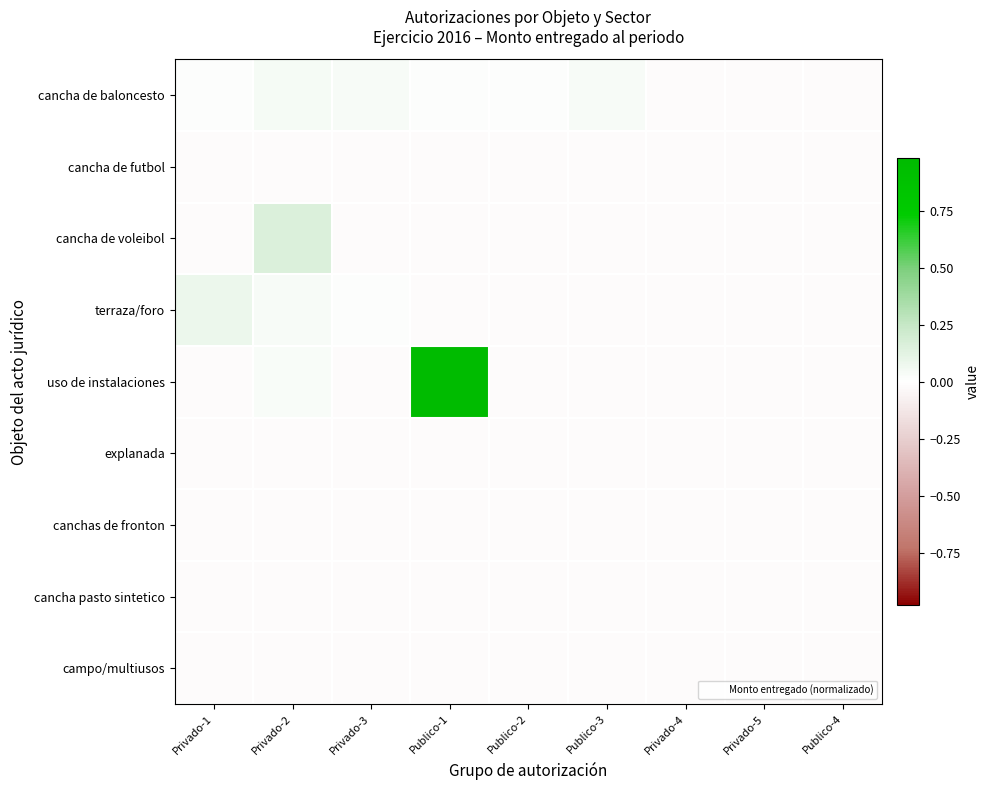

At which category does the chart reach its peak across all series?

Publico-1